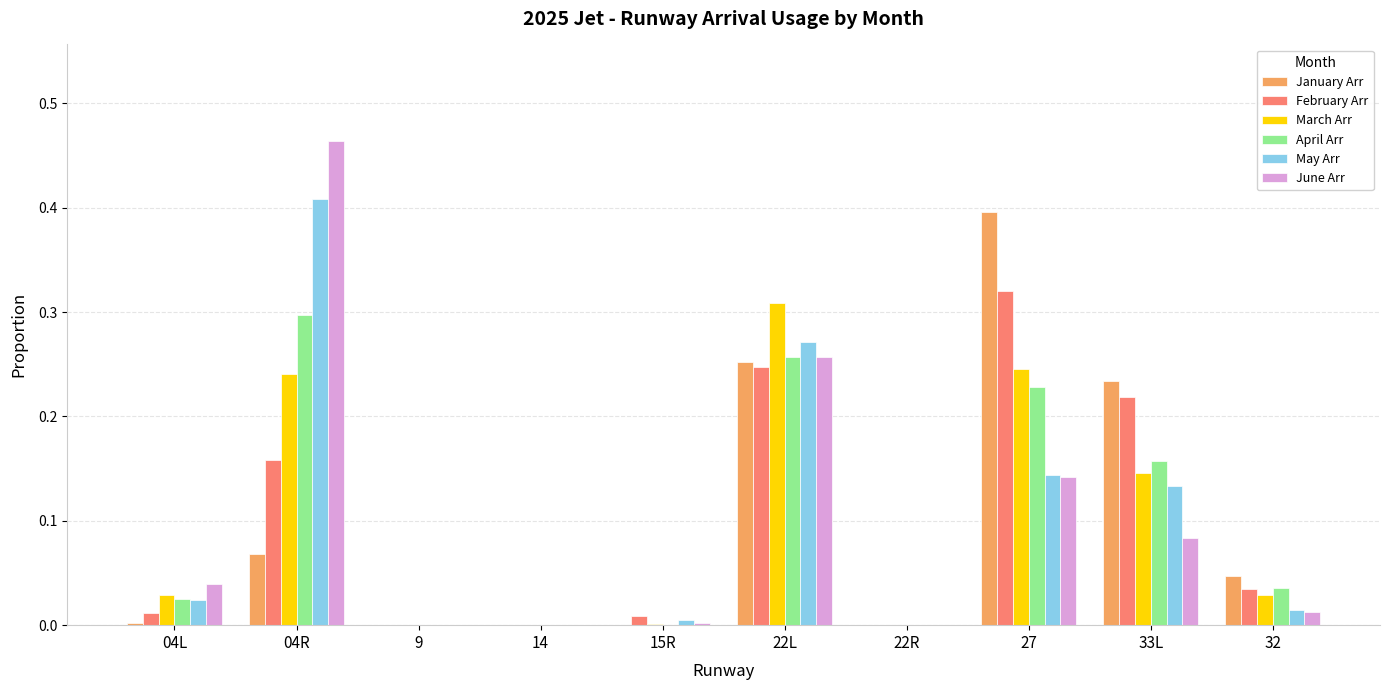

Count the number of data series in this chart.

6